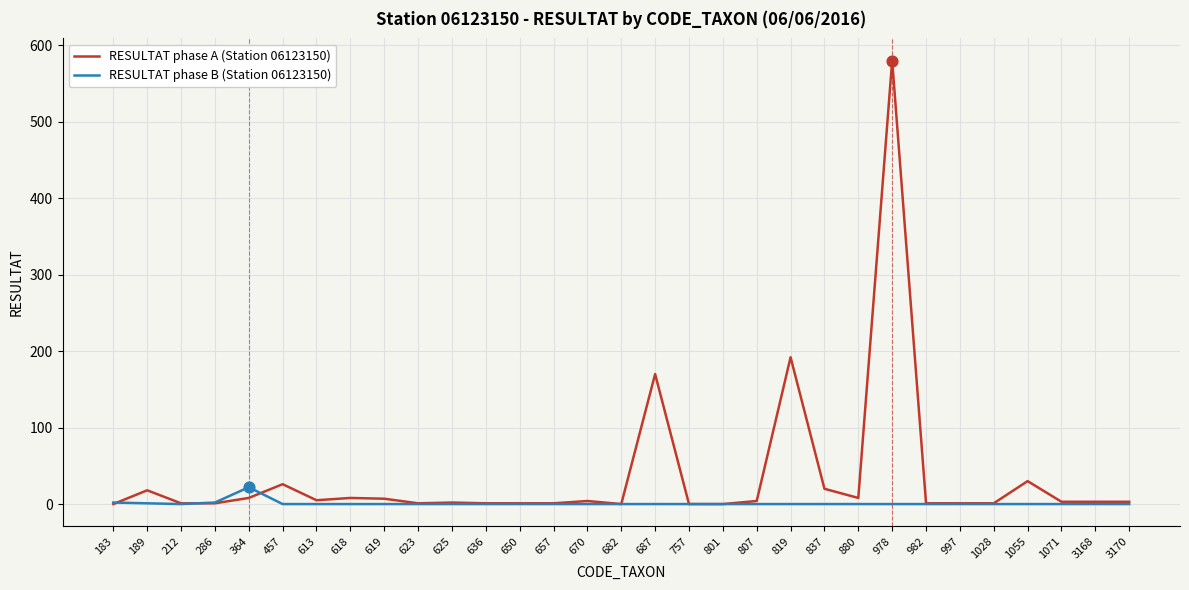

What is the total value across all series at 880?

8